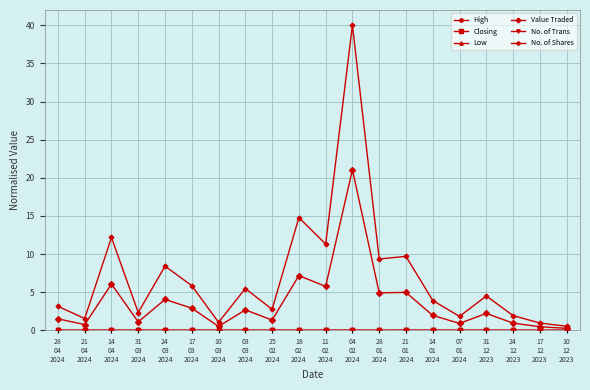

Which series has the largest total across all categories?

No. of Shares